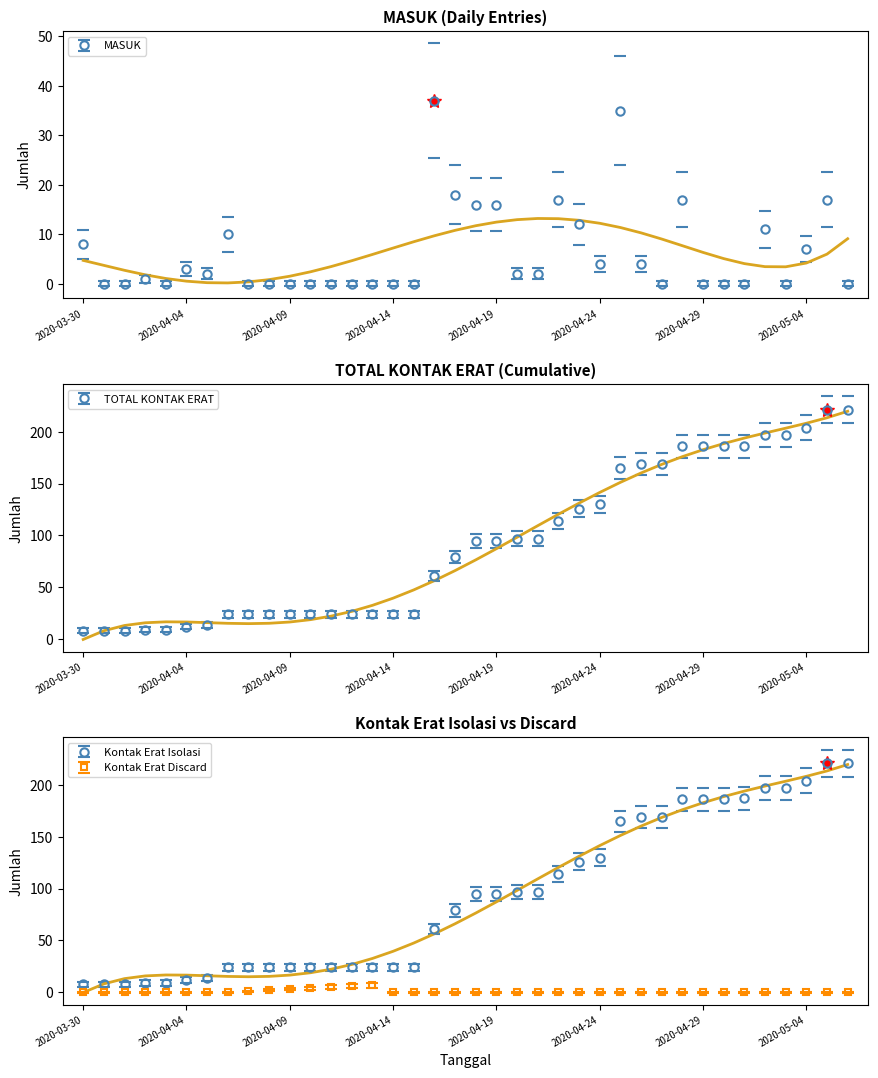

At which category is the sum across all series the highest?

2020-05-05